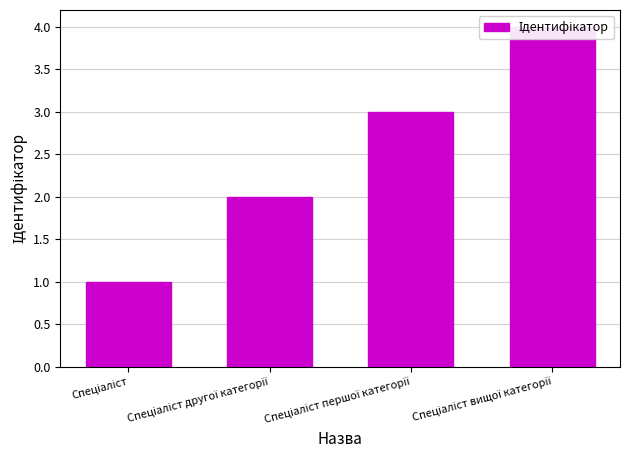

Reading left to right, transcribe all the data shown in this chart.

Спеціаліст=1	Спеціаліст другої категорії=2	Спеціаліст першої категорії=3	Спеціаліст вищої категорії=4